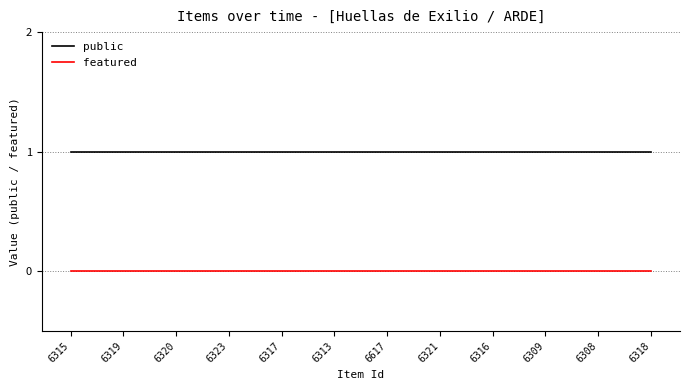

What is the total value across all series at 6315?

1